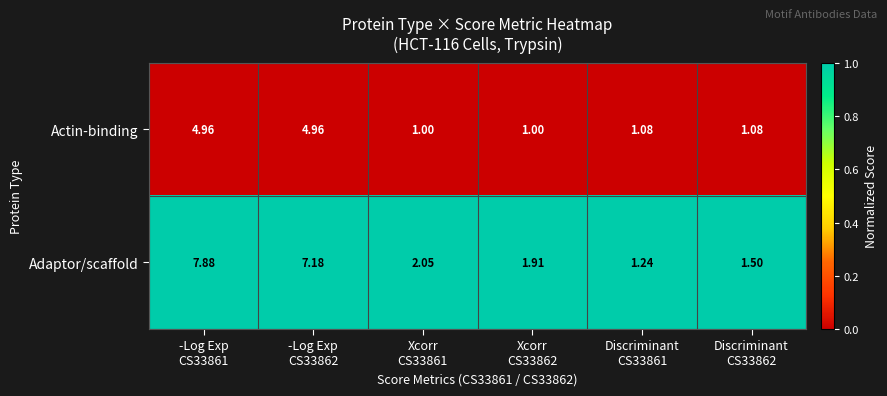

Which series has the widest spread of values?

Adaptor/scaffold